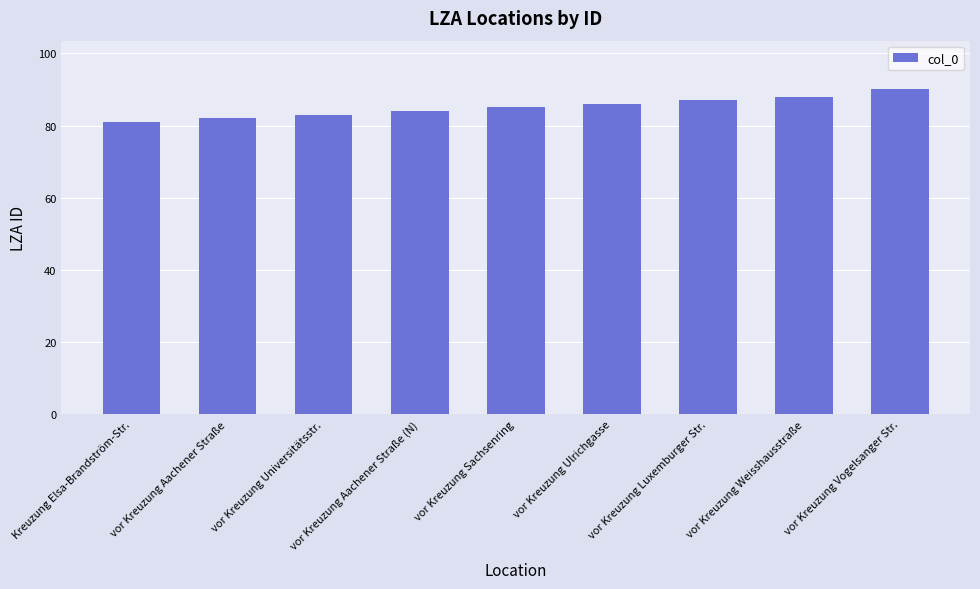

Which category has the highest value across all series?

vor Kreuzung Vogelsanger Str.